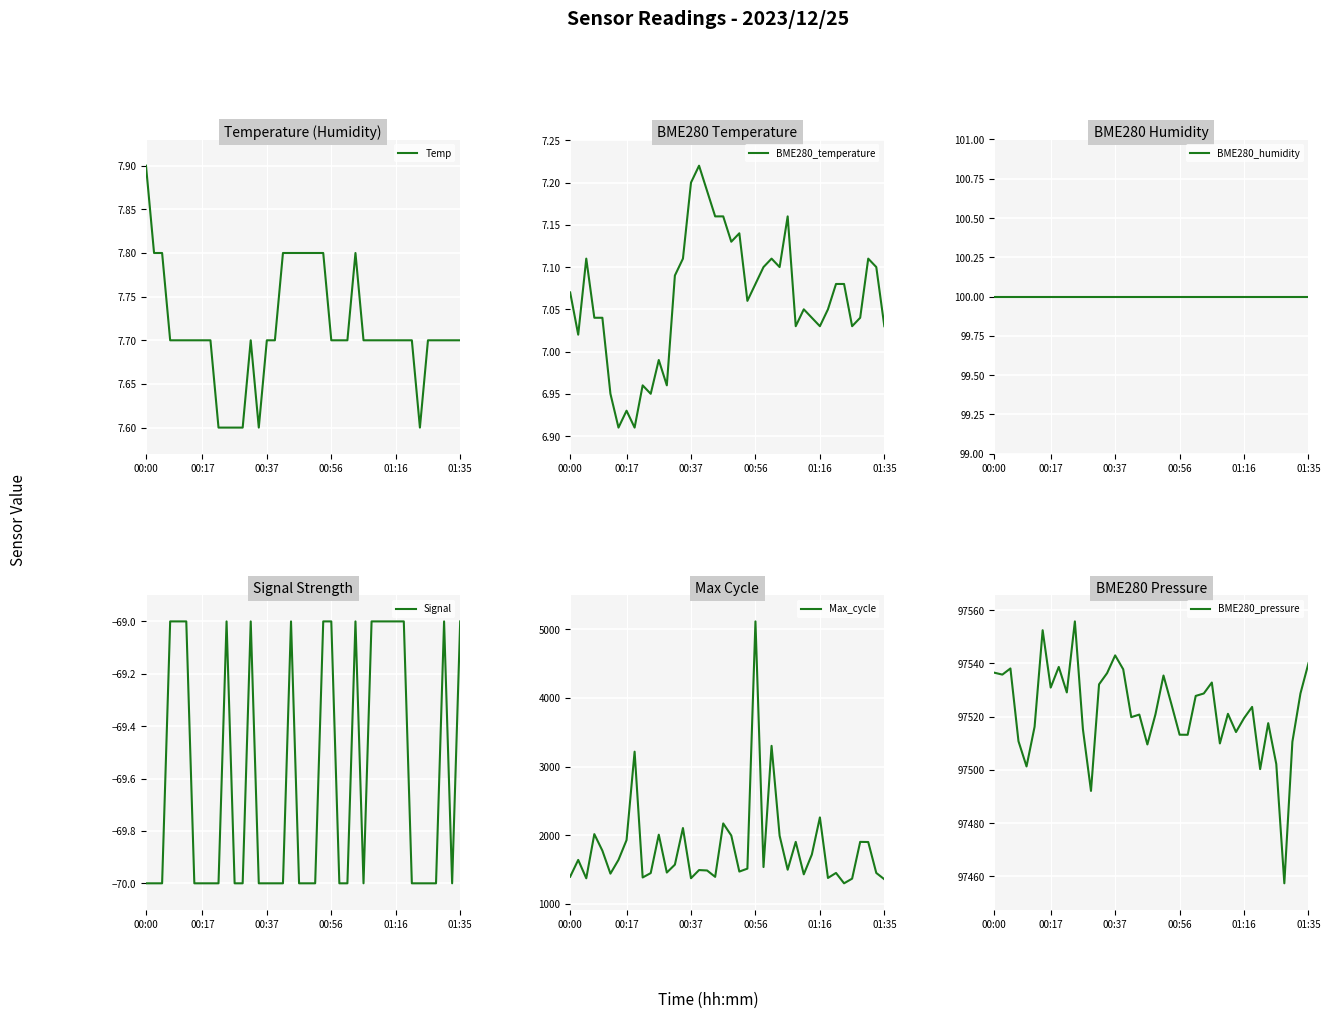

At 33, list the series in order from largest to smallest.

BME280_pressure, Max_cycle, BME280_humidity, Temp, BME280_temperature, Signal